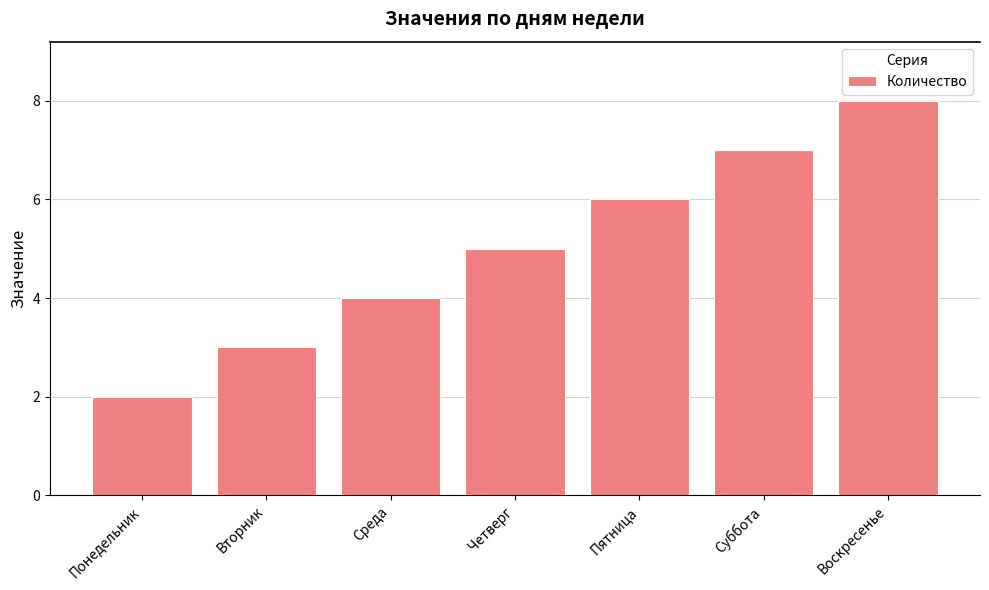

How many series are shown in this chart?

1